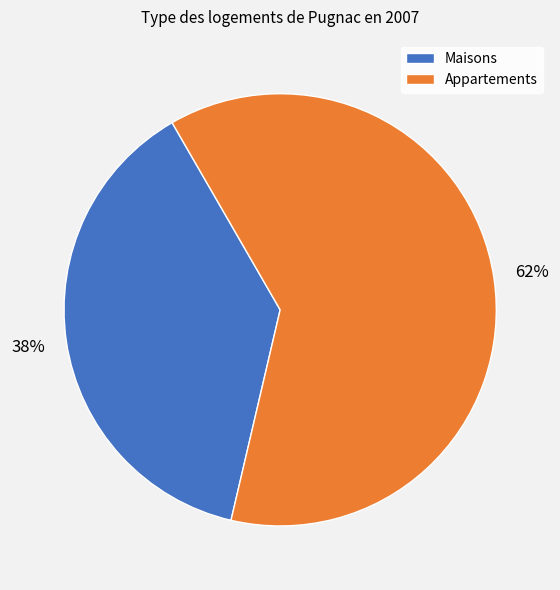

To the nearest percent, what is the average slice percentage?

50%